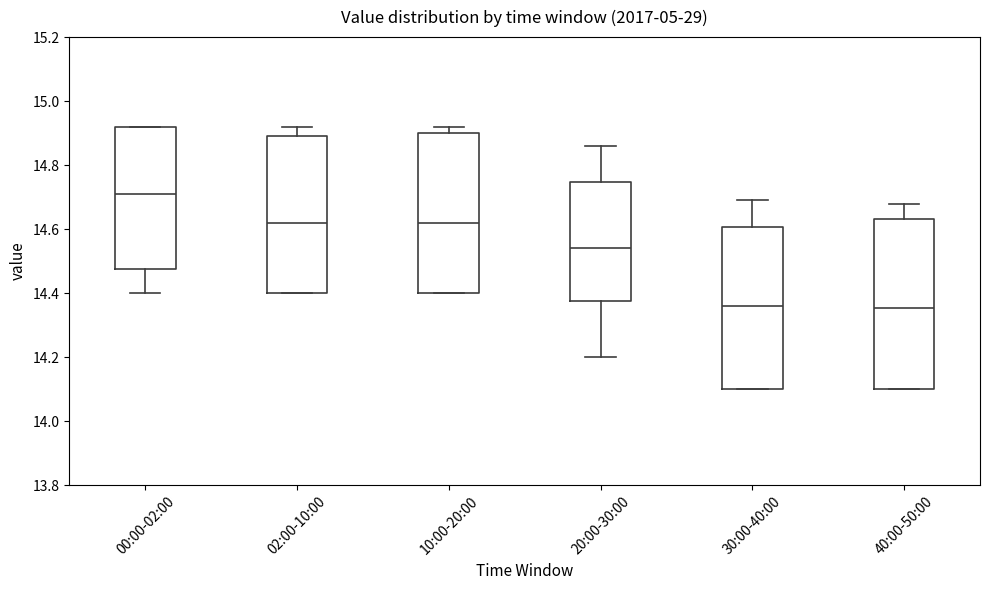

Reading left to right, read every box against the y-axis: the position of its median line, the range the box covers, and the ends of its whiskers. The values are not printed on the chart, so give them approximately, as read against the axis.

00:00-02:00: median 14.72, box 14.48 to 14.92, whiskers 14.40 to 14.92
02:00-10:00: median 14.62, box 14.40 to 14.90, whiskers 14.40 to 14.92
10:00-20:00: median 14.62, box 14.40 to 14.90, whiskers 14.40 to 14.92
20:00-30:00: median 14.54, box 14.38 to 14.74, whiskers 14.20 to 14.86
30:00-40:00: median 14.36, box 14.10 to 14.60, whiskers 14.10 to 14.70
40:00-50:00: median 14.36, box 14.10 to 14.64, whiskers 14.10 to 14.68